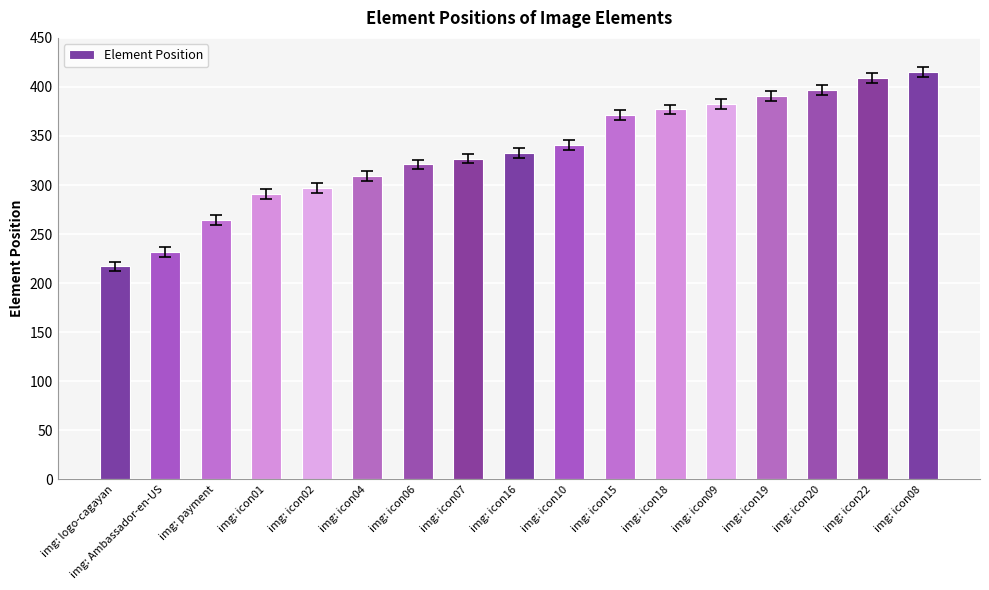

What is the approximate value at img: icon19, to the nearest 5?

390